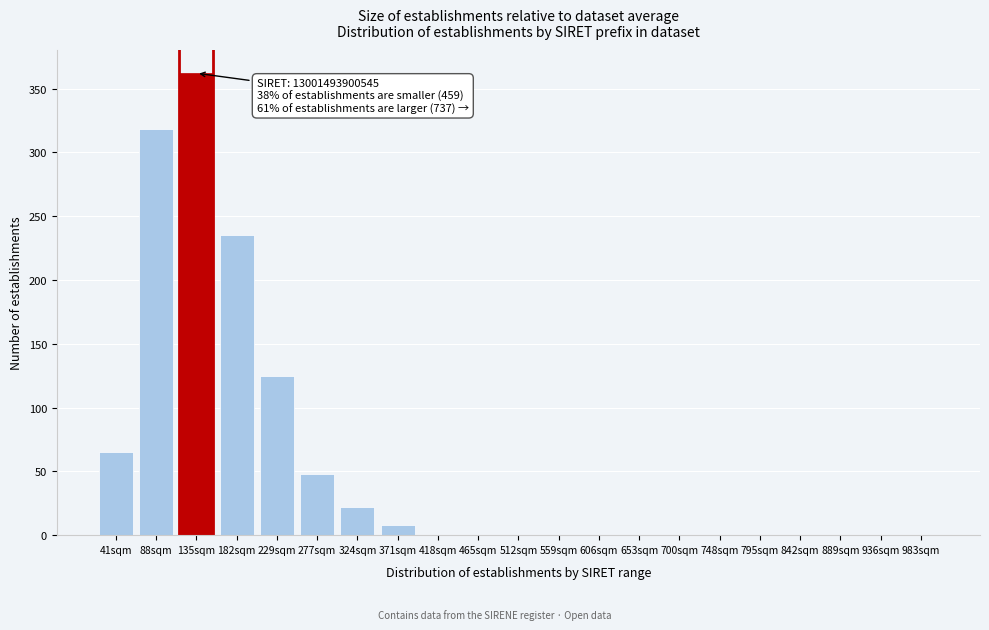

Reading left to right, extract all data points from this chart.

41sqm=65	88sqm=318	135sqm=362	182sqm=235	229sqm=125	277sqm=48	324sqm=22	371sqm=8	418sqm=0	465sqm=0	512sqm=0	559sqm=0	606sqm=0	653sqm=0	700sqm=0	748sqm=0	795sqm=0	842sqm=0	889sqm=0	936sqm=0	983sqm=0